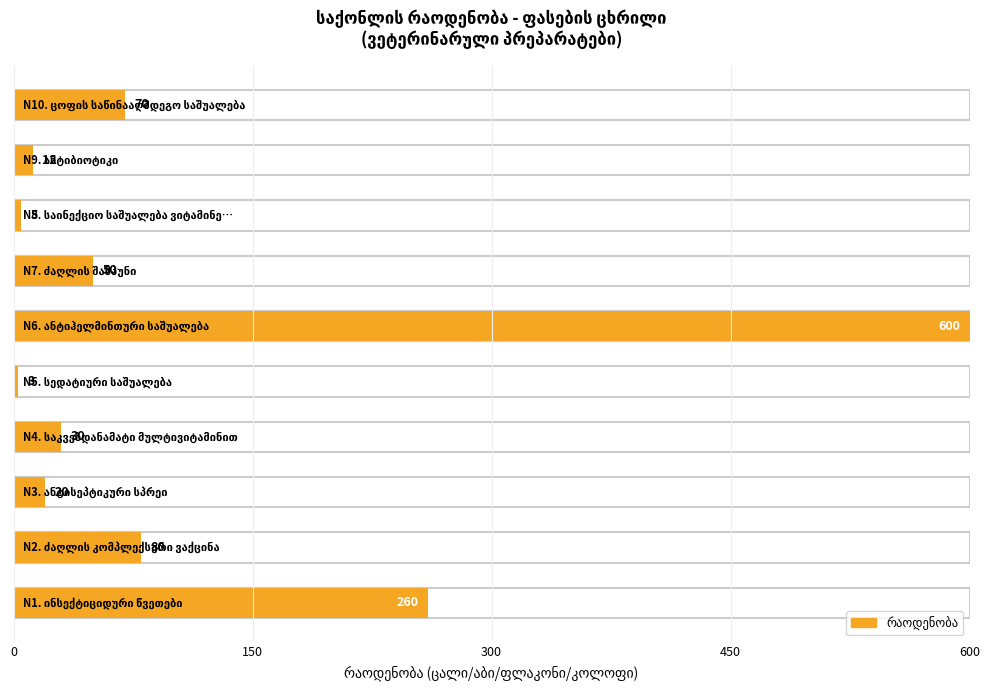

True or false: the data shows 13 at ანტისეპტიკური სპრეი.

False